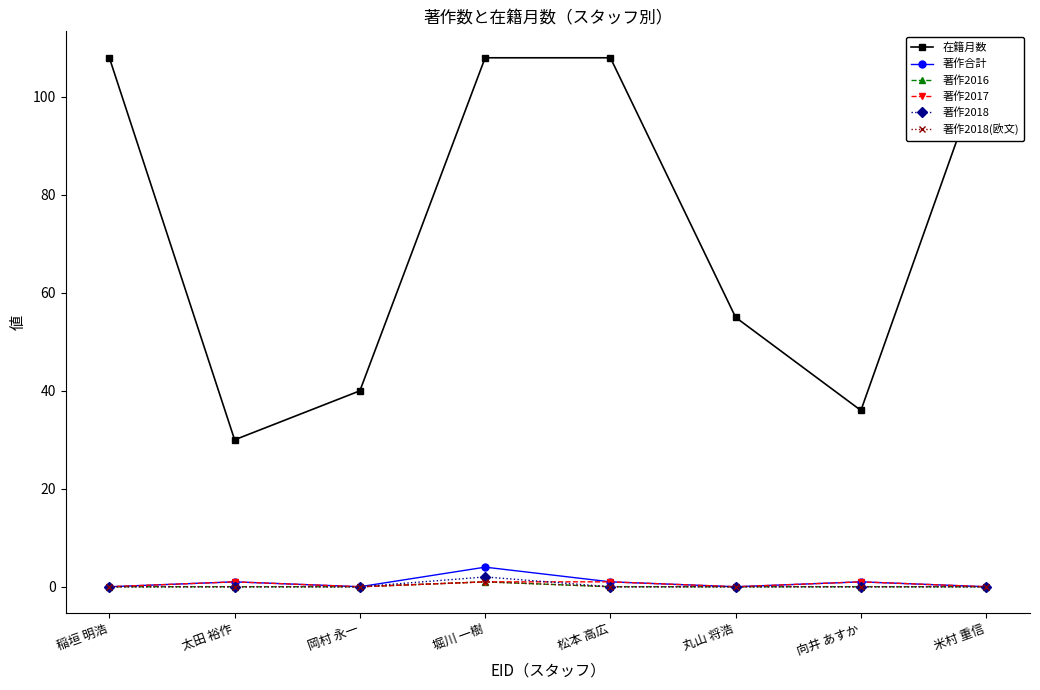

In 著作2018(欧文), how many points are higher than both neighbors (excluding endpoints)?

1